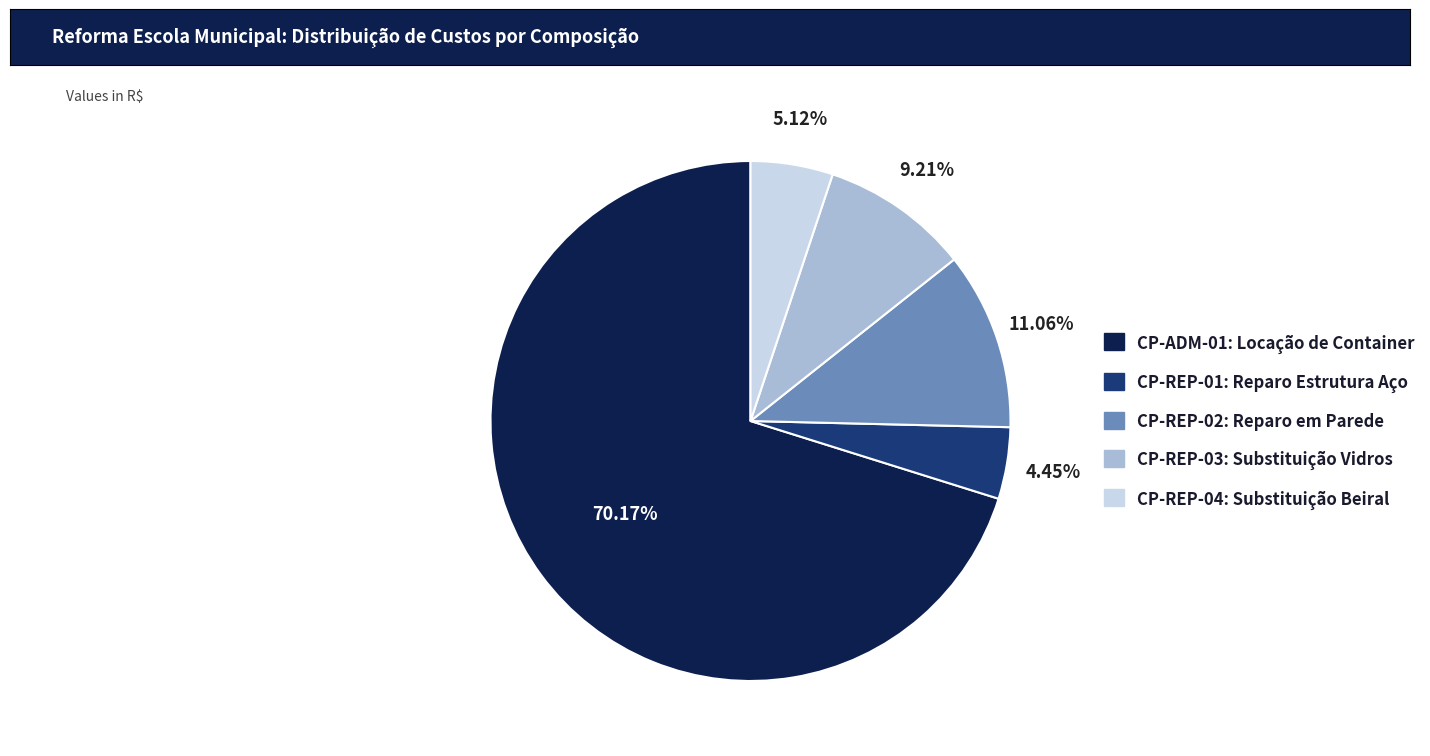

Rank the categories by value from lowest to highest.

CP-REP-01: Reparo Estrutura Aço, CP-REP-04: Substituição Beiral, CP-REP-03: Substituição Vidros, CP-REP-02: Reparo em Parede, CP-ADM-01: Locação de Container